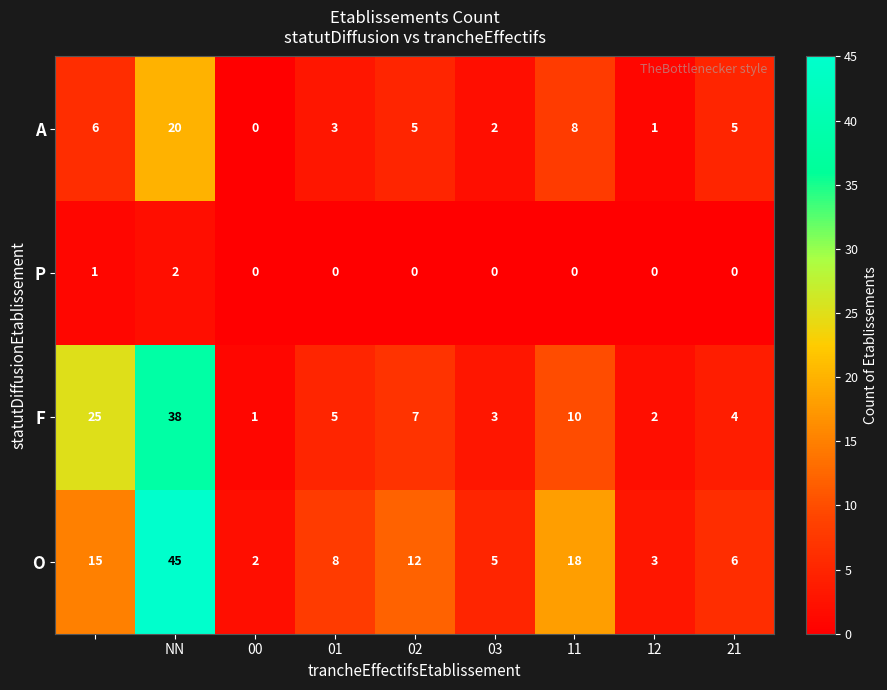

Rank the series by their maximum value, from highest to lowest.

O, F, A, P